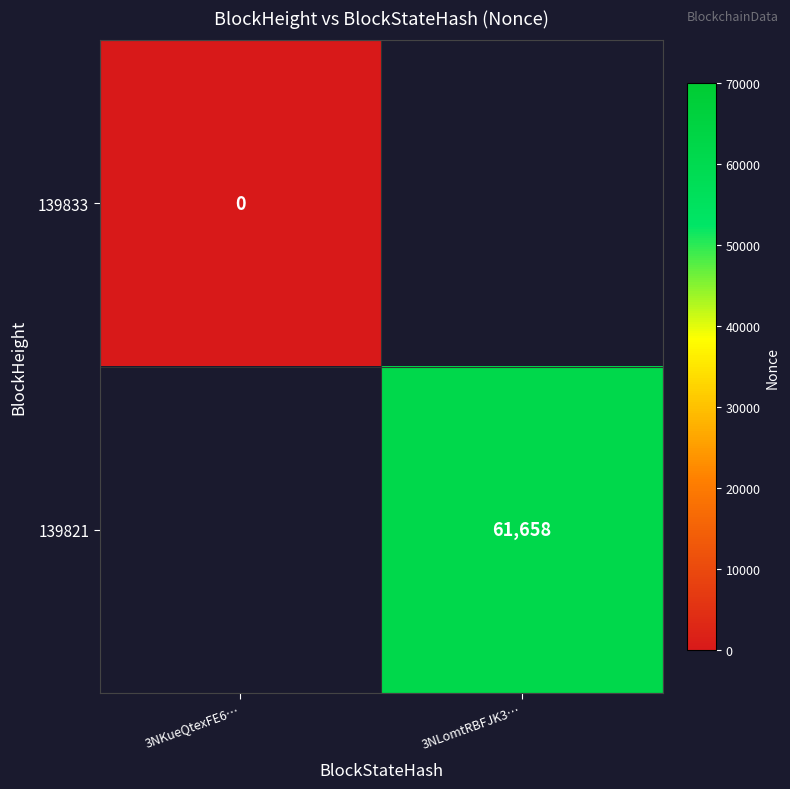

Where is 139833 nearest to the value 0?

3NKueQtexFE6…